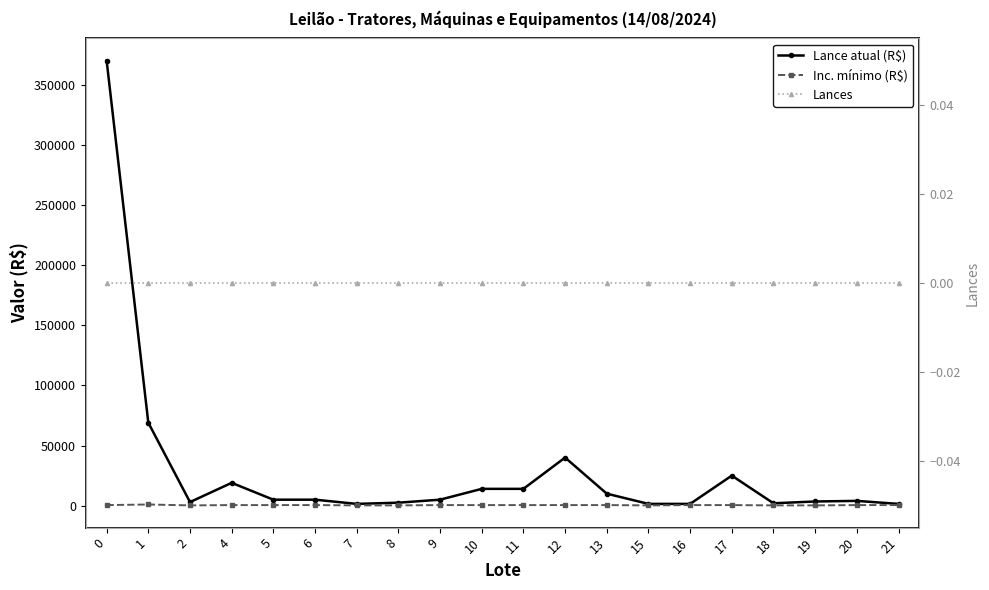

How many lines are shown in the chart?

3